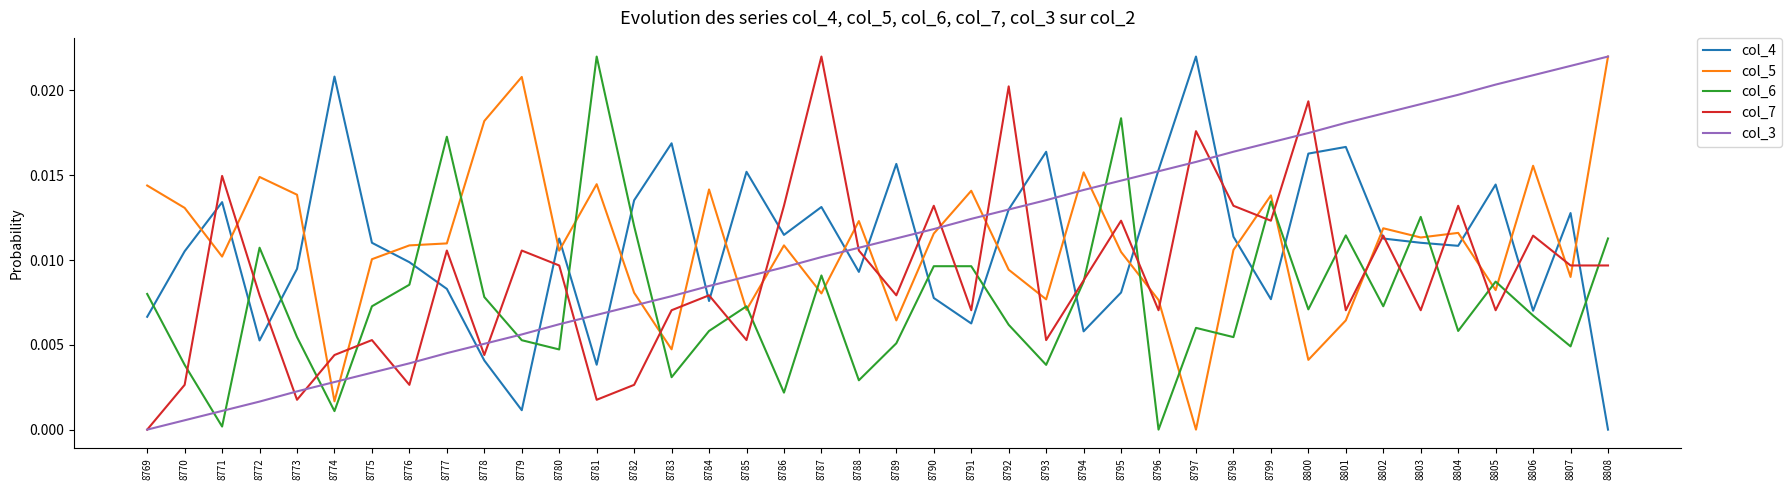

At 8780, list the series in order from smallest to largest.

col_6, col_3, col_7, col_5, col_4